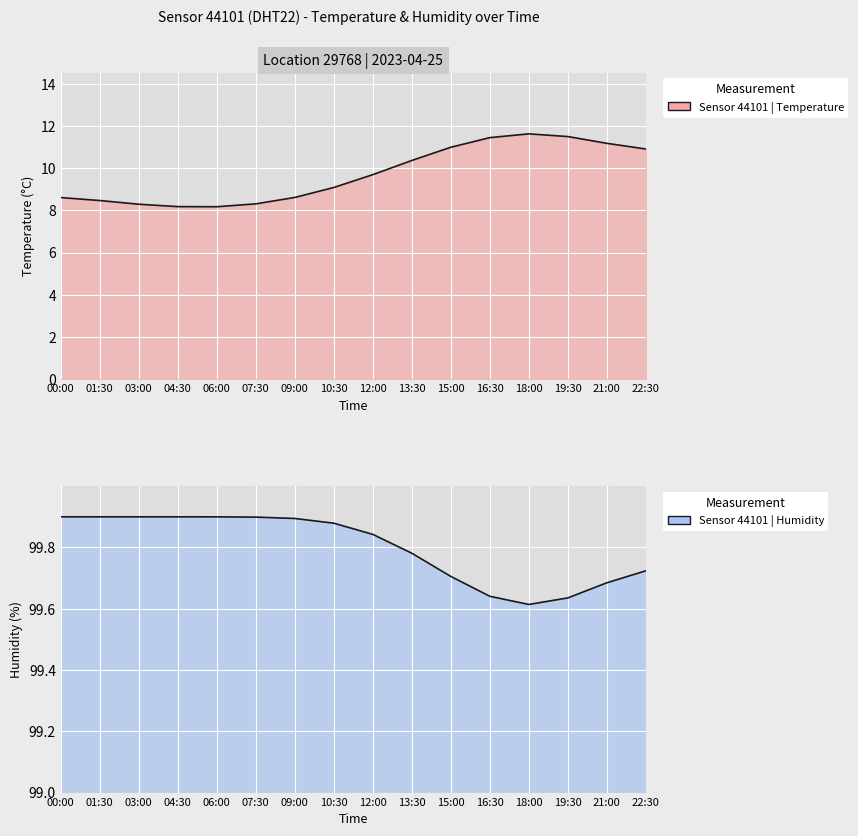

Does the chart display data point markers on the line(s)?

No